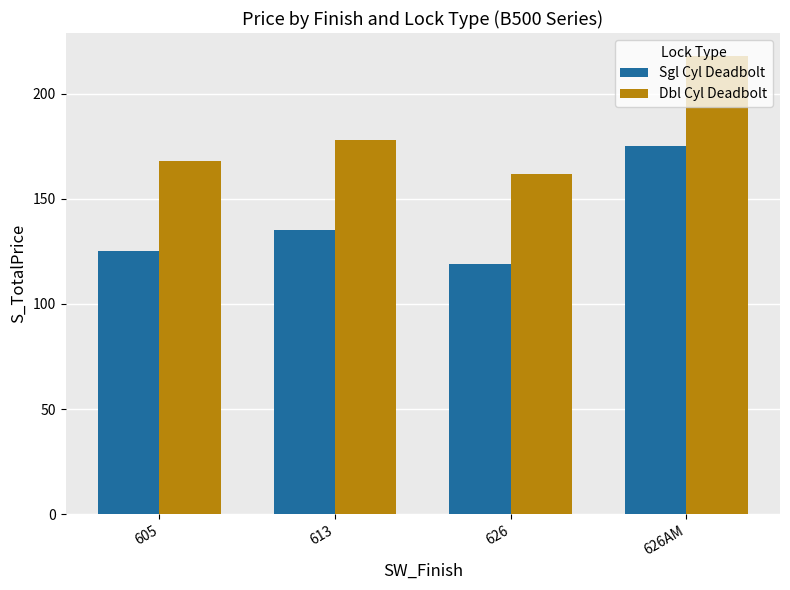

What is the minimum value for Dbl Cyl Deadbolt?

162